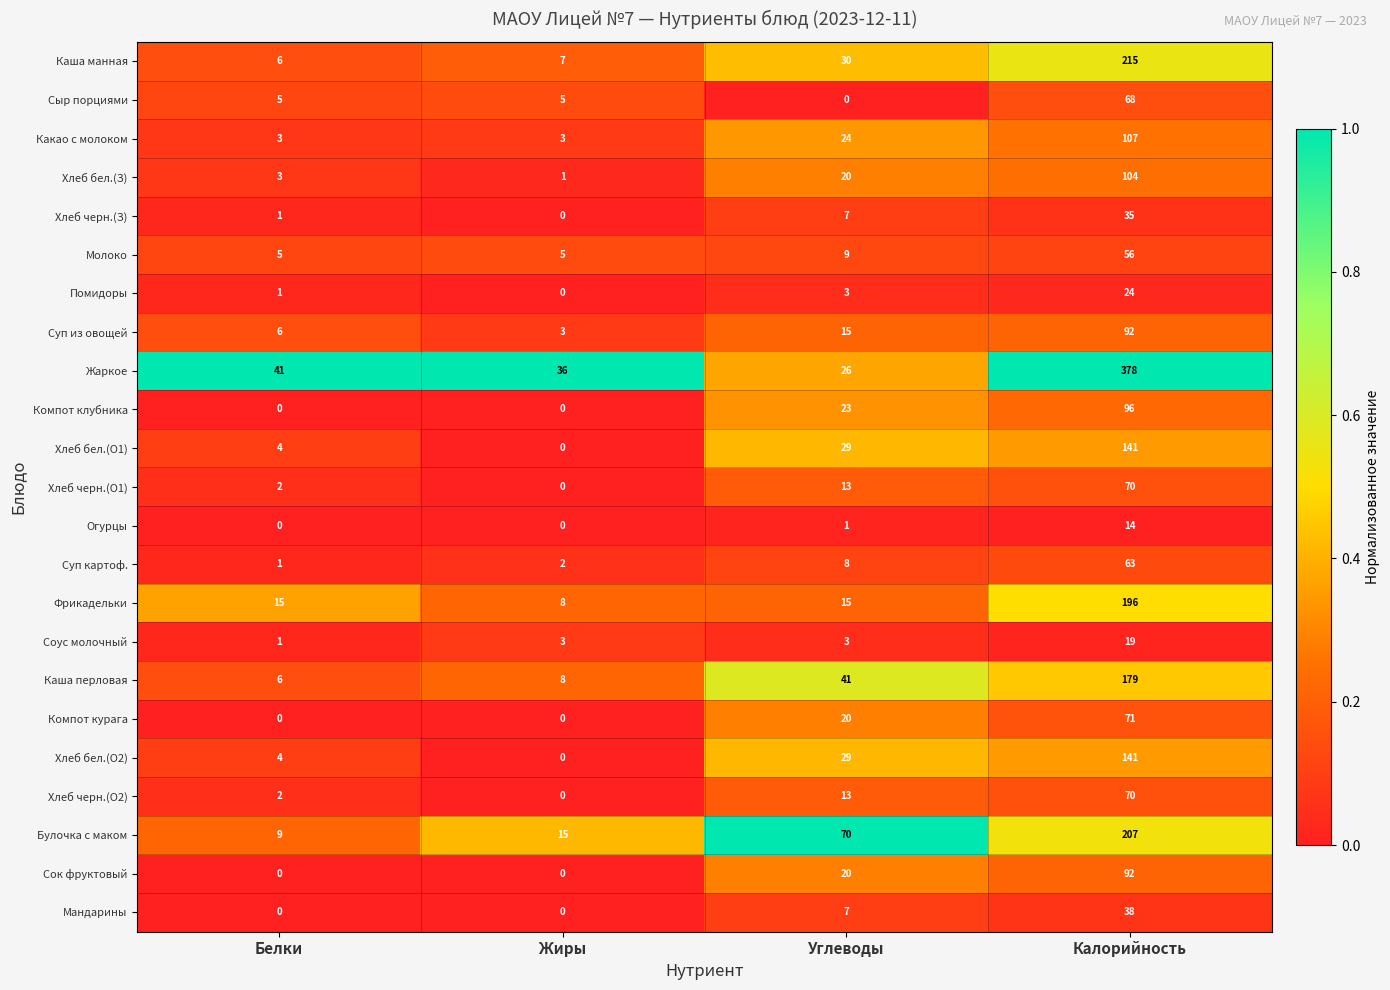

Rank the categories by Жаркое value from highest to lowest.

Калорийность, Белки, Жиры, Углеводы